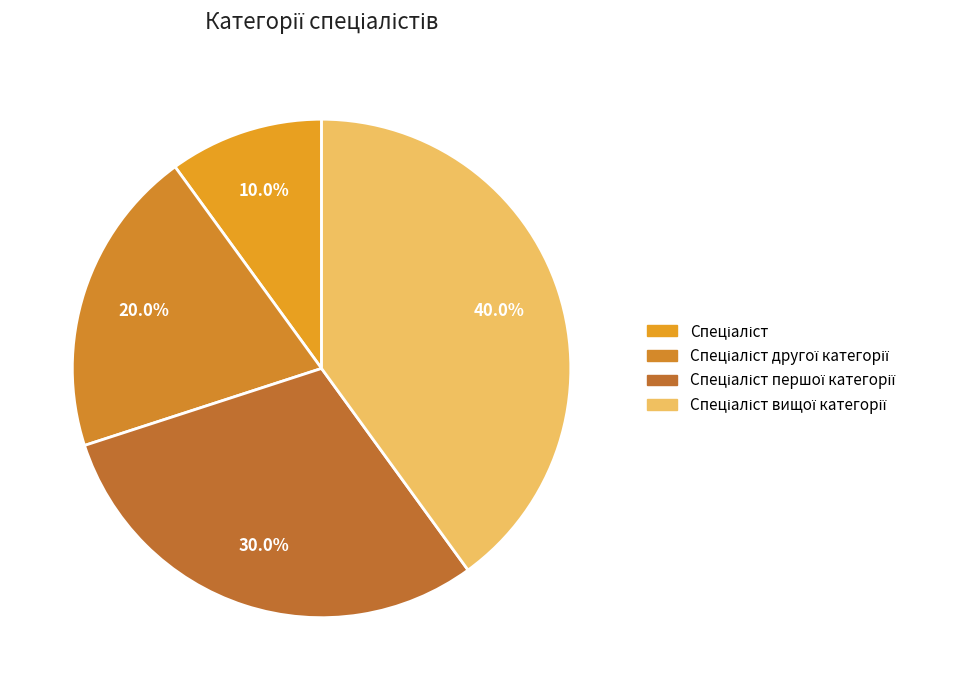

How many slices are in this pie chart?

4